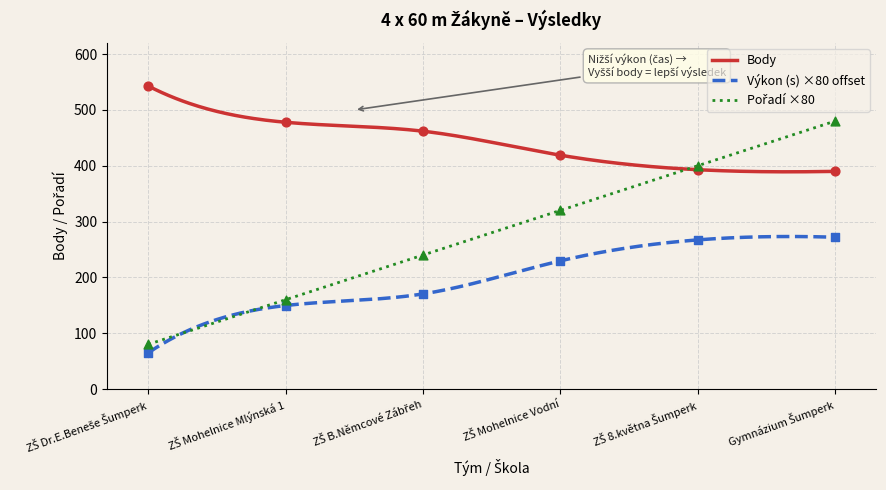

At which category is the sum across all series the highest?

Gymnázium Šumperk